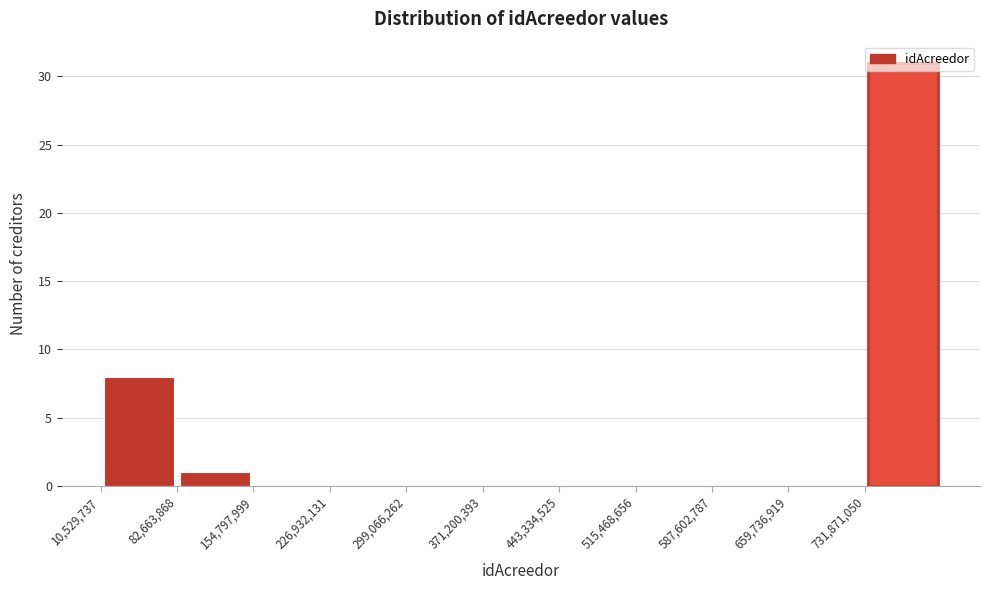

What is the height of the bar covering 730000000 to 800000000 on the x-axis? Neither the bar edges nor the heights are printed on the chart, so give them approximately, as read against the axes.

31